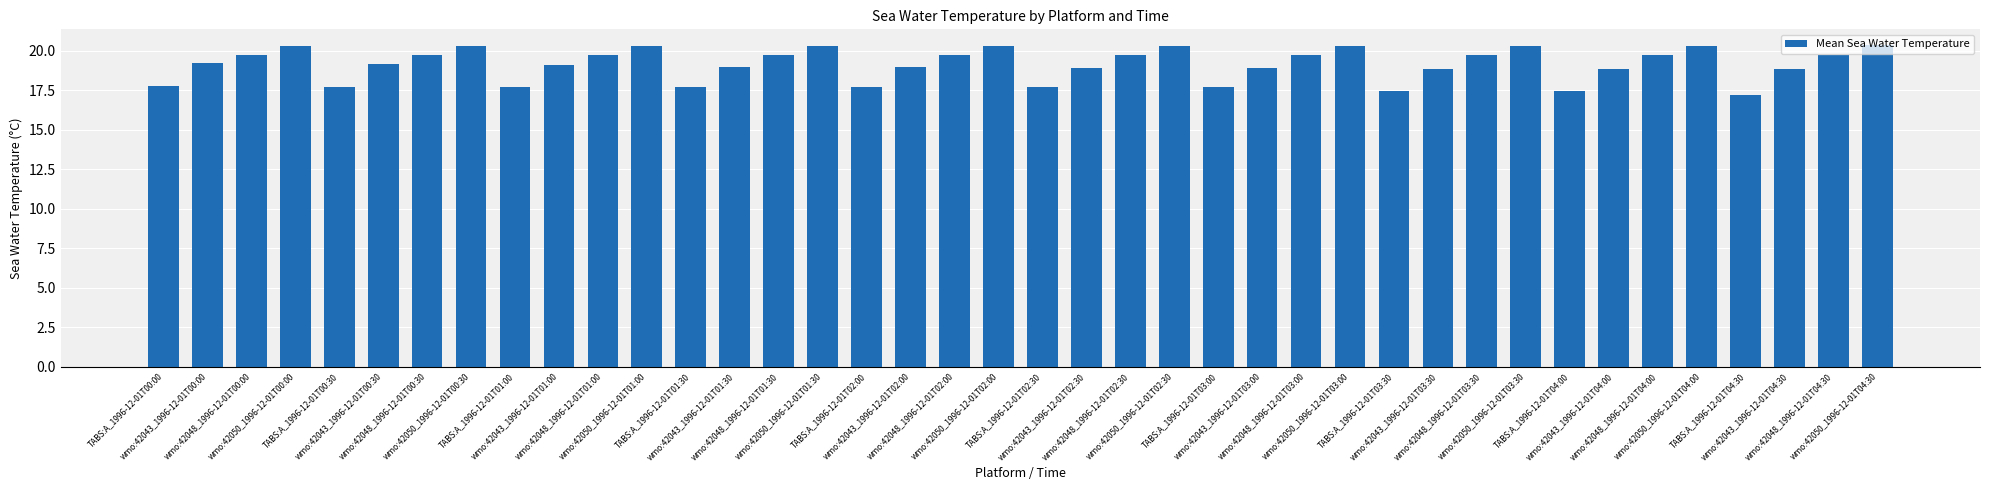

What is the sum of all values?

766.2